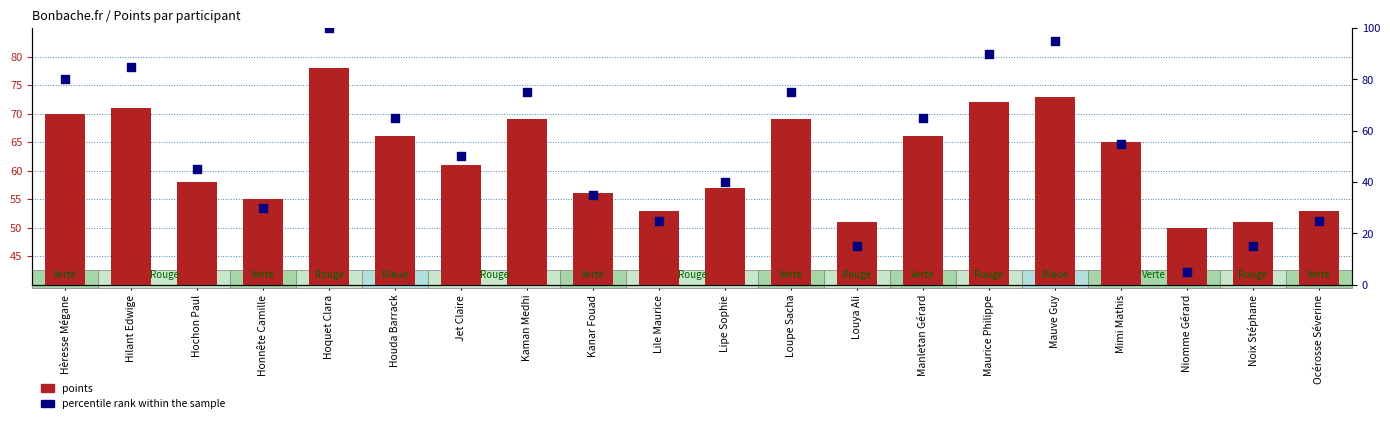

What is the total value across all series at Honnête Camille?

85